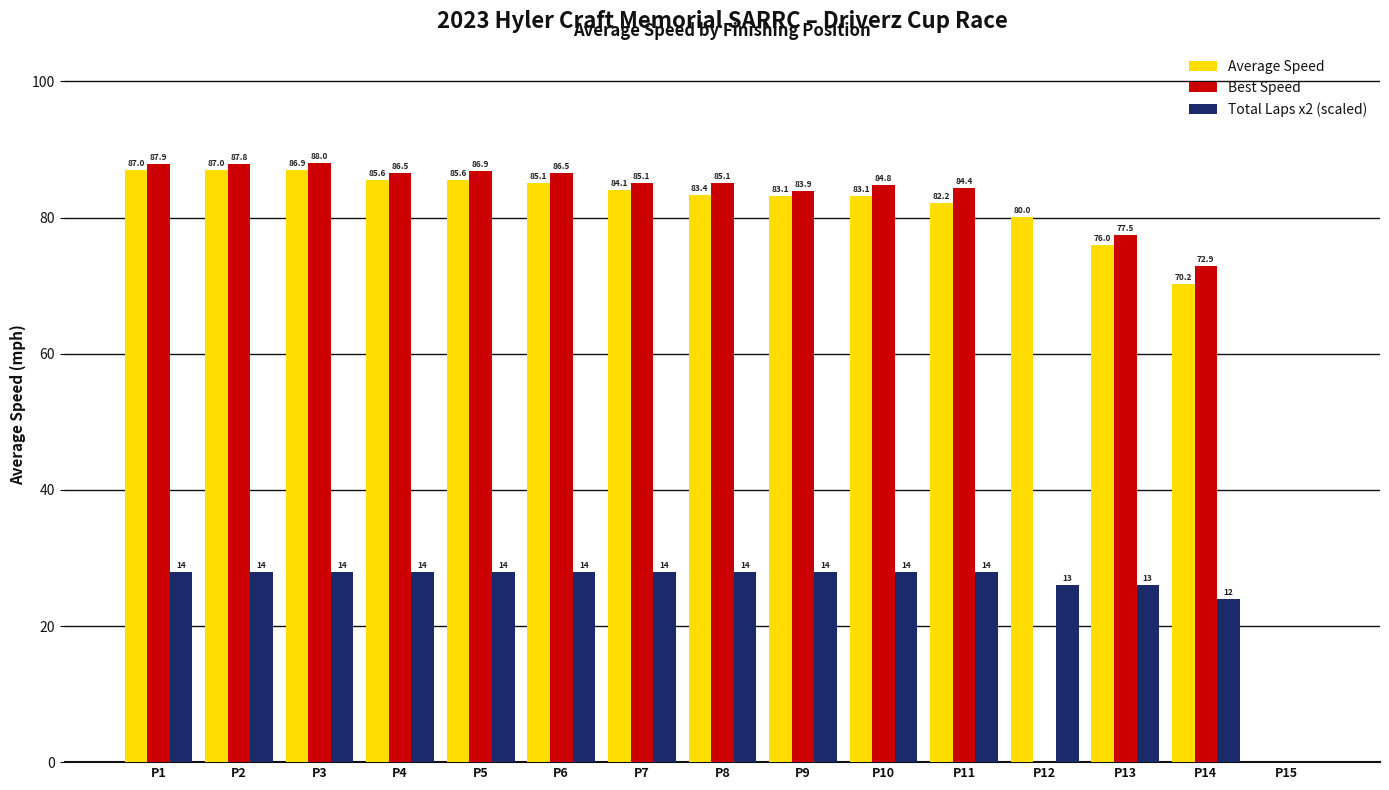

Where is Best Speed nearest to the value 44?

P14